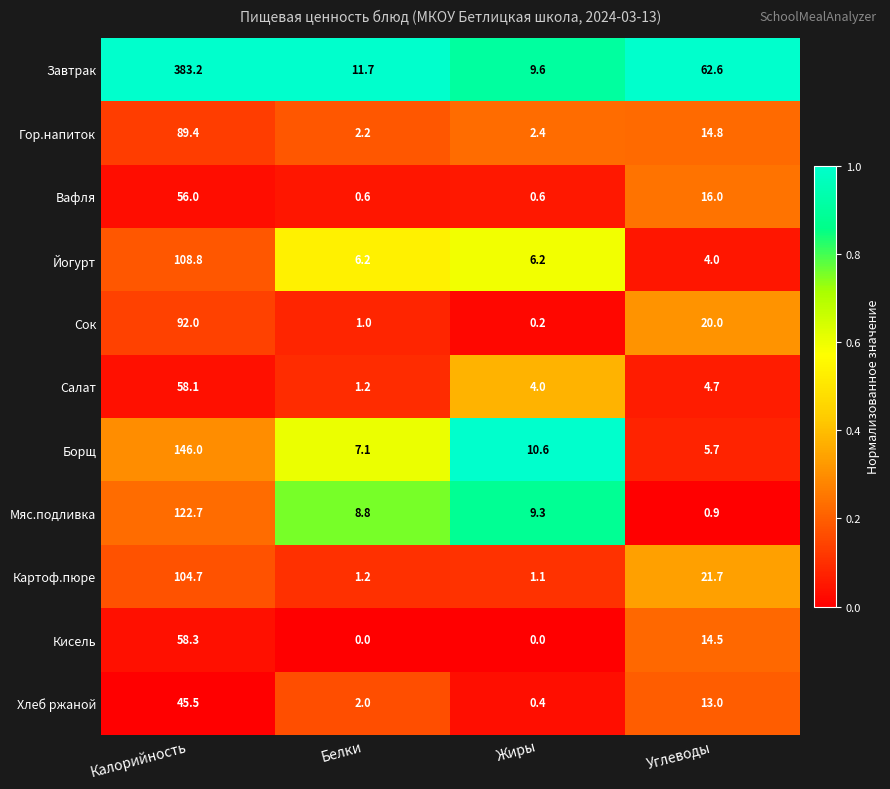

Which series has the widest spread of values?

Завтрак